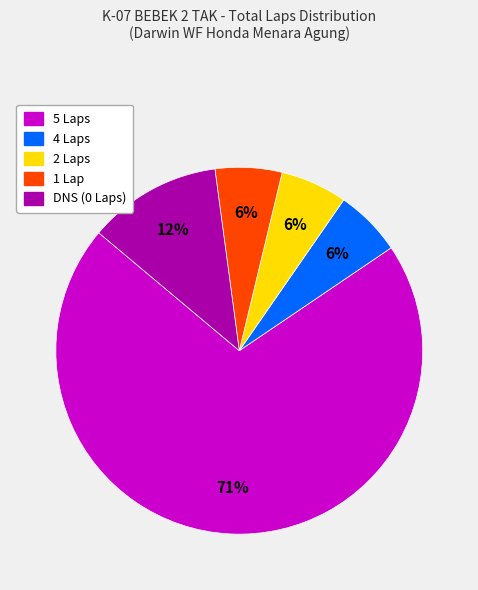

How many slices are in this pie chart?

5